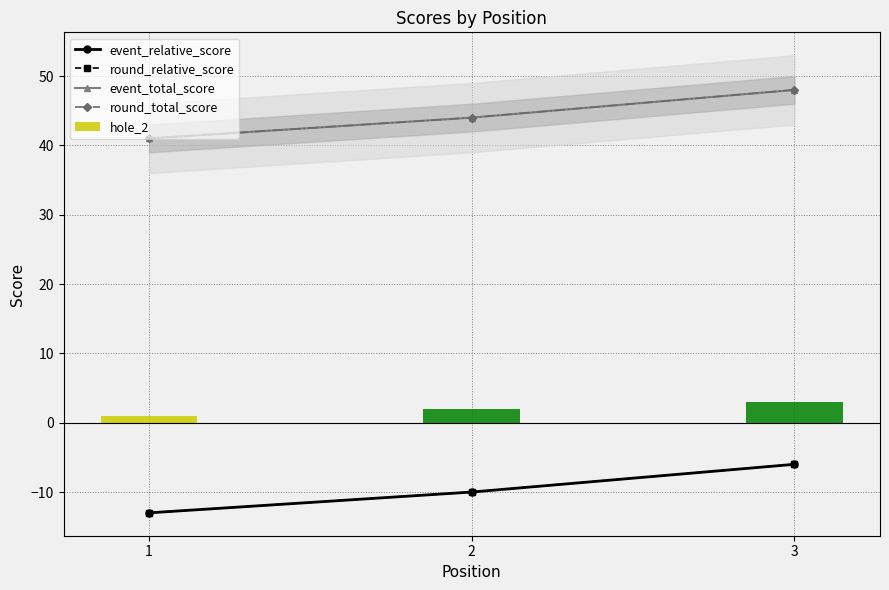

The event_relative_score series shows -6 at 3. True or false?

True